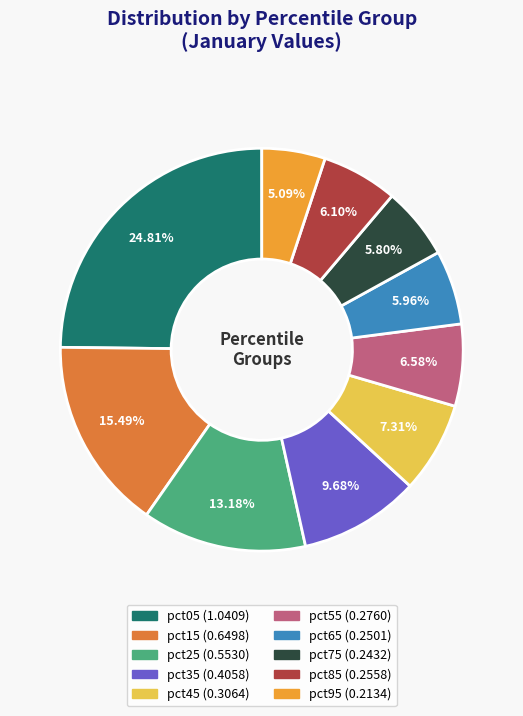

Combined, do pct65 and pct05 account for over 50%?

No